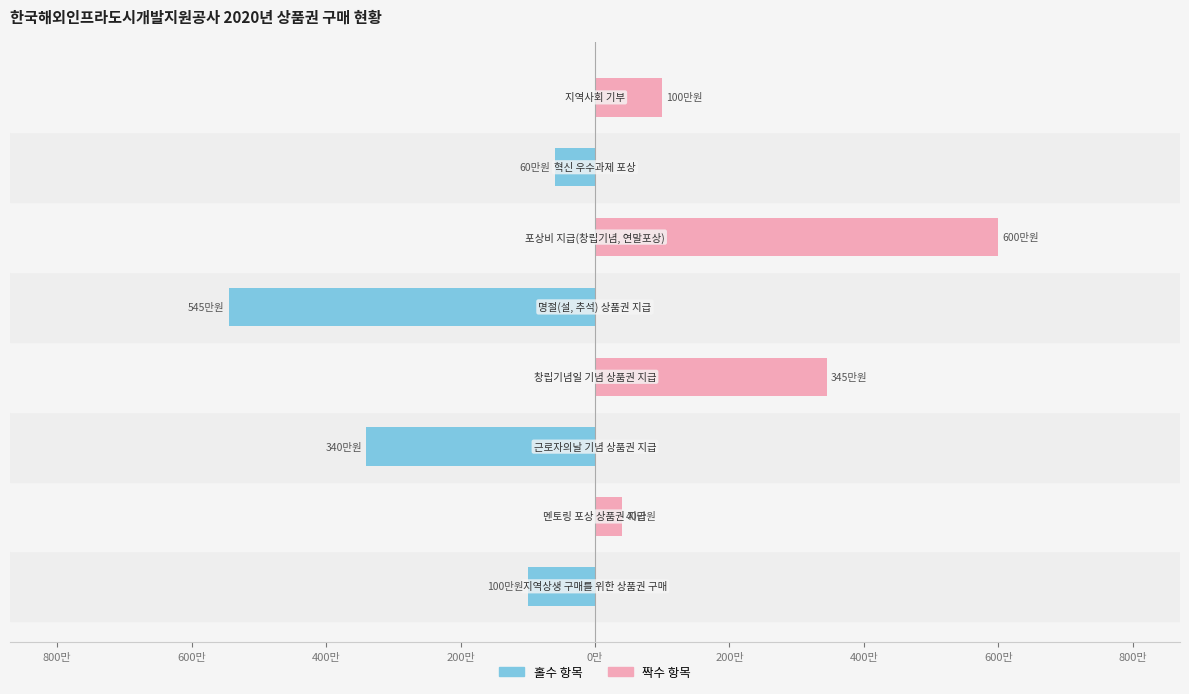

What are all the series names shown in the legend?

홀수 항목, 짝수 항목